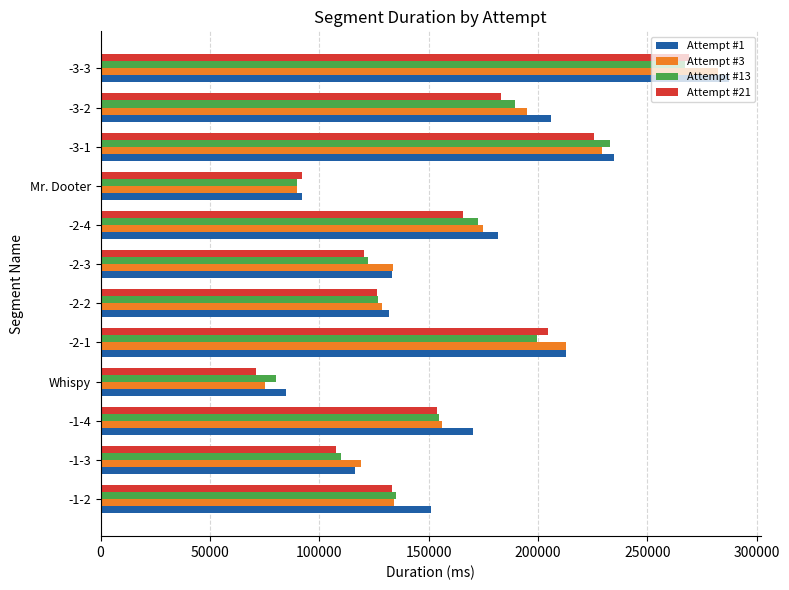

What is the lowest value of the Attempt #1 series?

84991